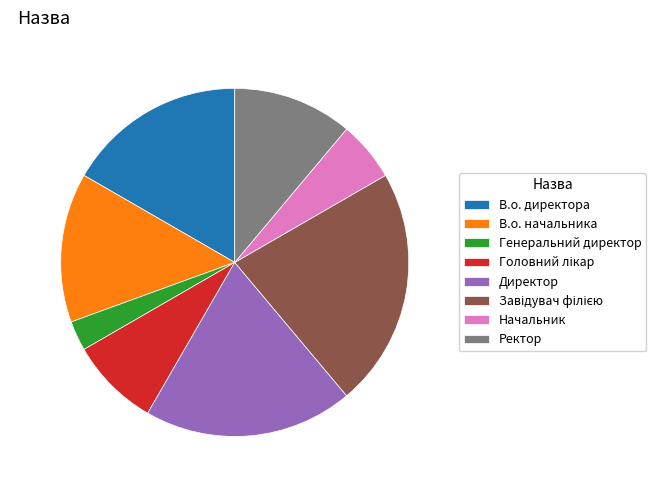

Is there a majority slice in this chart?

No